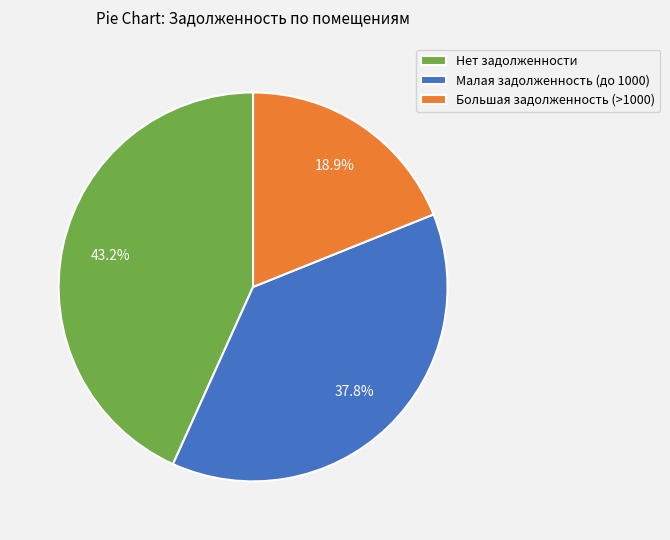

Which has a higher value, Большая задолженность (>1000) or Нет задолженности?

Нет задолженности